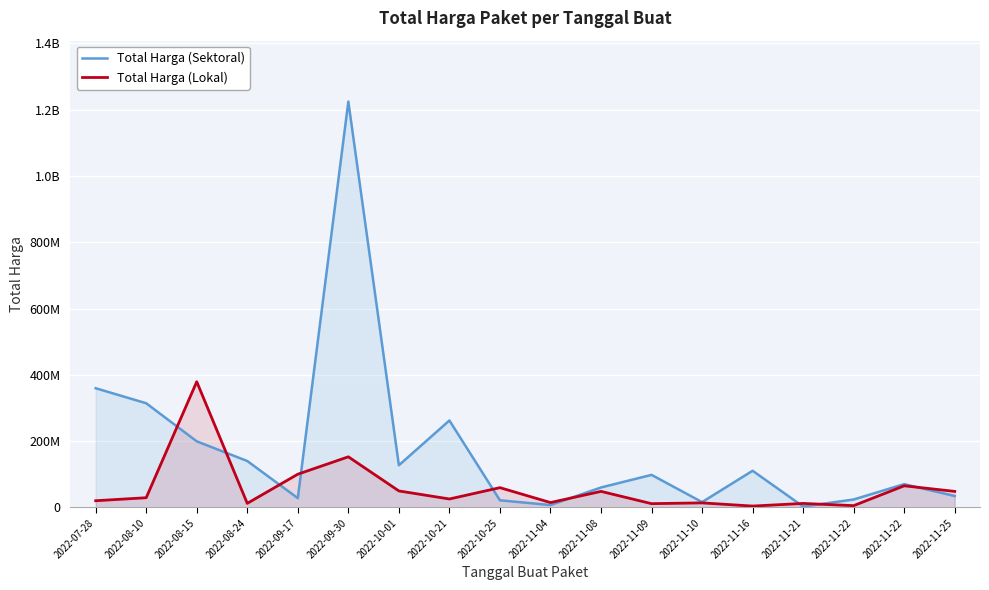

Where is Total Harga (Lokal) nearest to the value 191450000?

2022-09-30